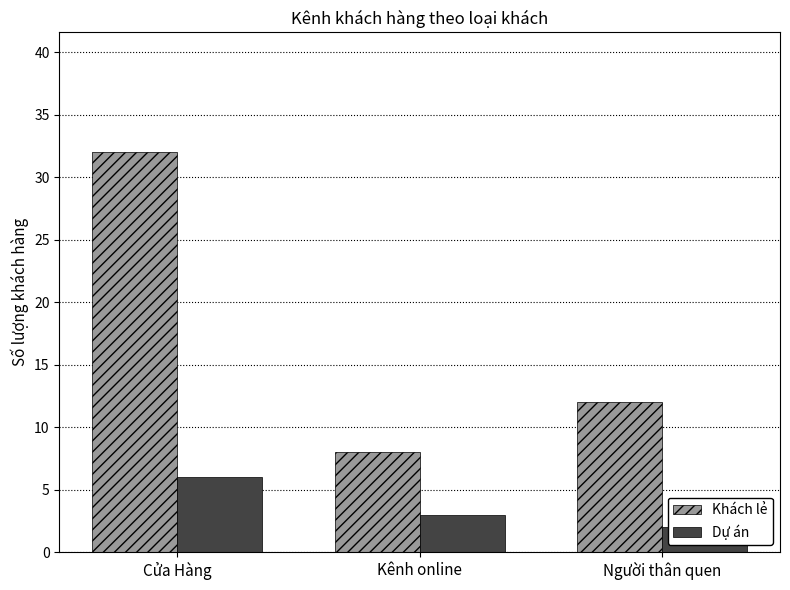

Reading right to left, transcribe all the data shown in this chart.

Khách lẻ: 12	8	32
Dự án: 2	3	6